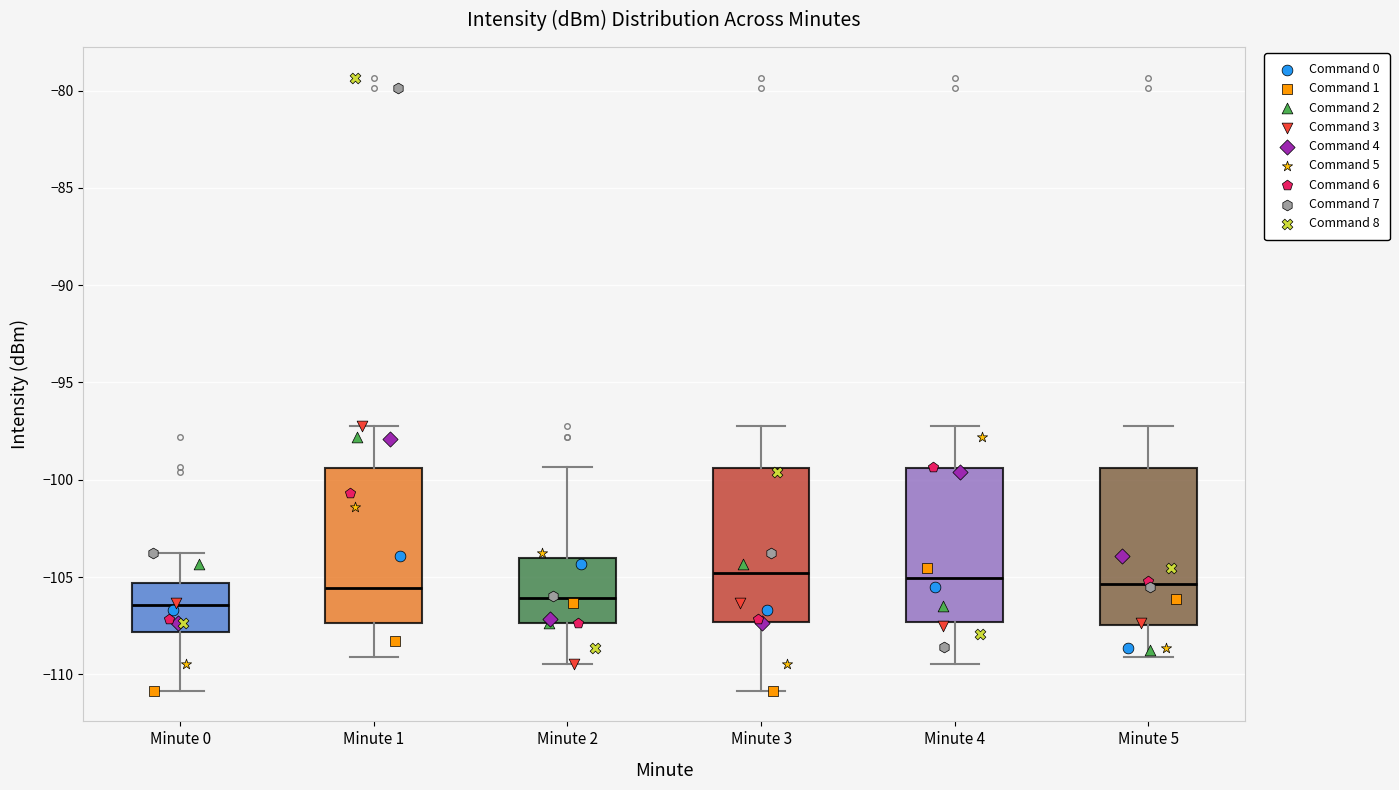

Reading left to right, transcribe this box plot: for each box, give where its median line is, the range the box spans, and where its two whiskers end, as read against the y-axis. The values are not printed on the chart, so give them approximately, as read against the axis.

Minute 0: median -106.5, box -108.0 to -105.5, whiskers -111.0 to -104.0
Minute 1: median -105.5, box -107.5 to -99.5, whiskers -109.0 to -97.0
Minute 2: median -106.0, box -107.5 to -104.0, whiskers -109.5 to -99.5
Minute 3: median -105.0, box -107.5 to -99.5, whiskers -111.0 to -97.0
Minute 4: median -105.0, box -107.5 to -99.5, whiskers -109.5 to -97.0
Minute 5: median -105.5, box -107.5 to -99.5, whiskers -109.0 to -97.0